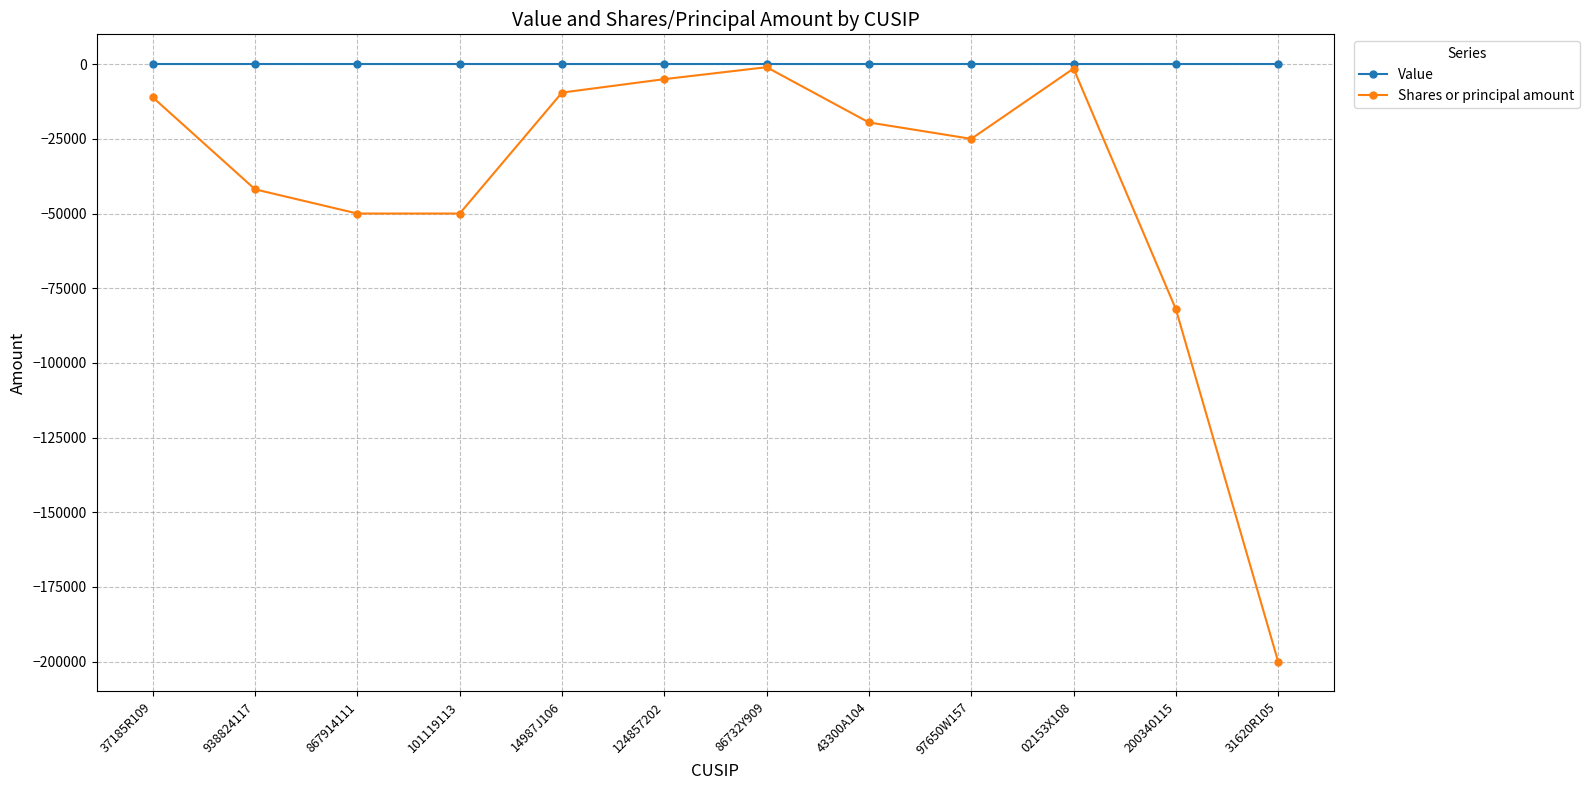

Is this an area chart (filled region under the line)?

No